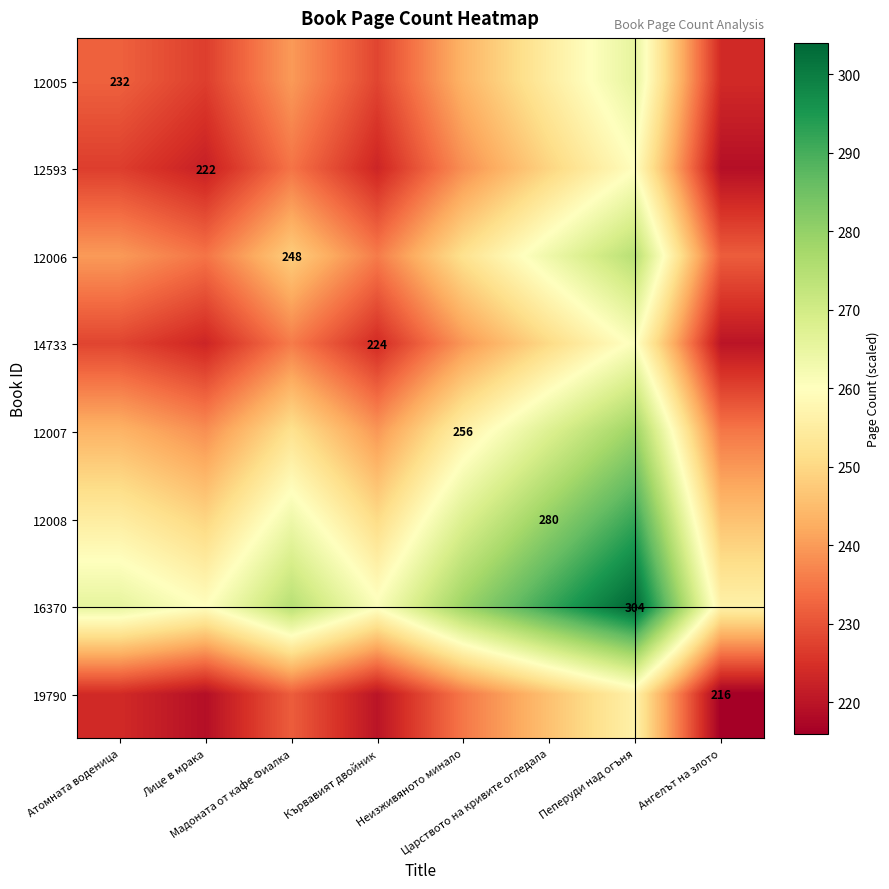

What is the difference between the maximum and second lowest values in the 14733 series?

38.0